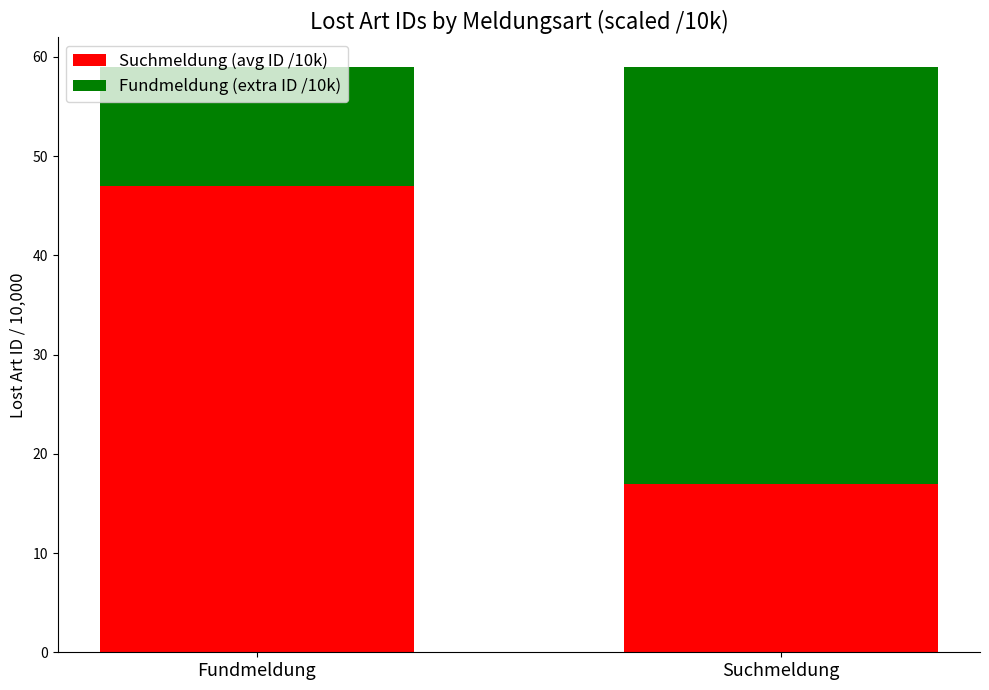

What is the minimum value for Suchmeldung (avg ID /10k)?

17